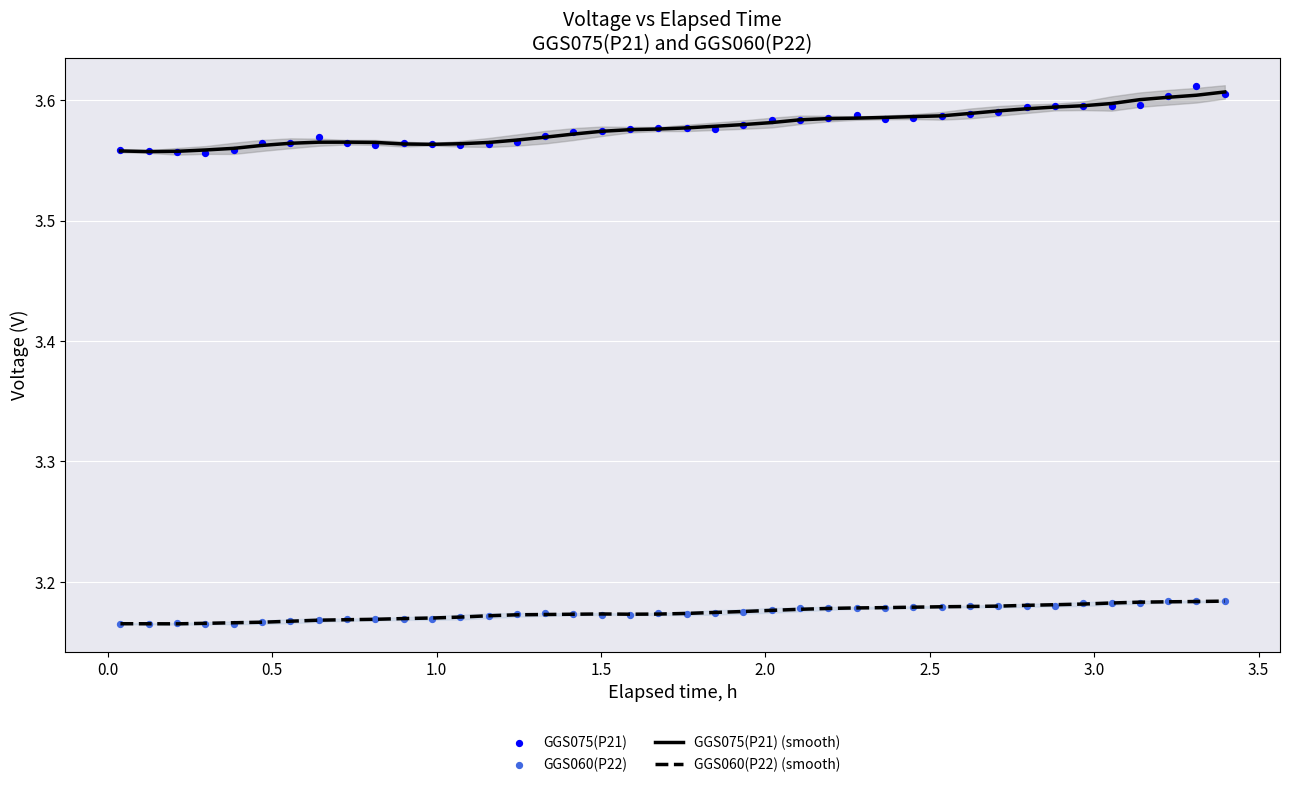

What are all the series names shown in the legend?

GGS075(P21) (smooth), GGS060(P22) (smooth), GGS075(P21), GGS060(P22)